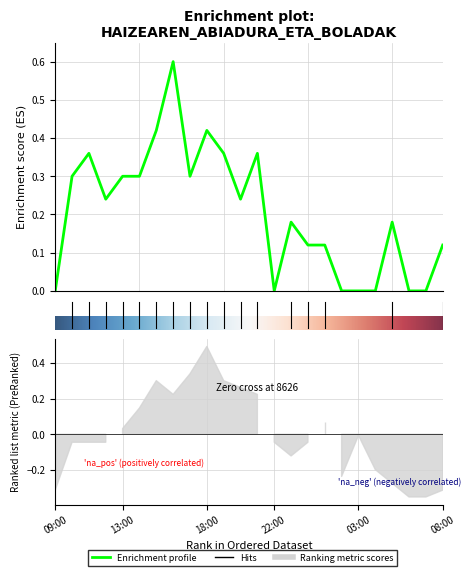

How many interior local peaks (higher than both neighbors) does the data have?

6